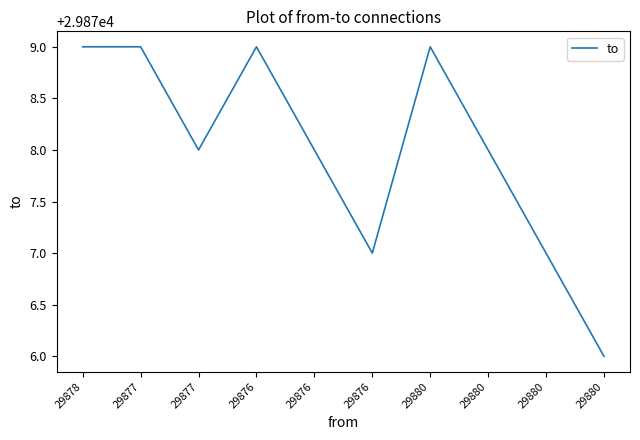

What is the label of the 5th point from the right?

29876